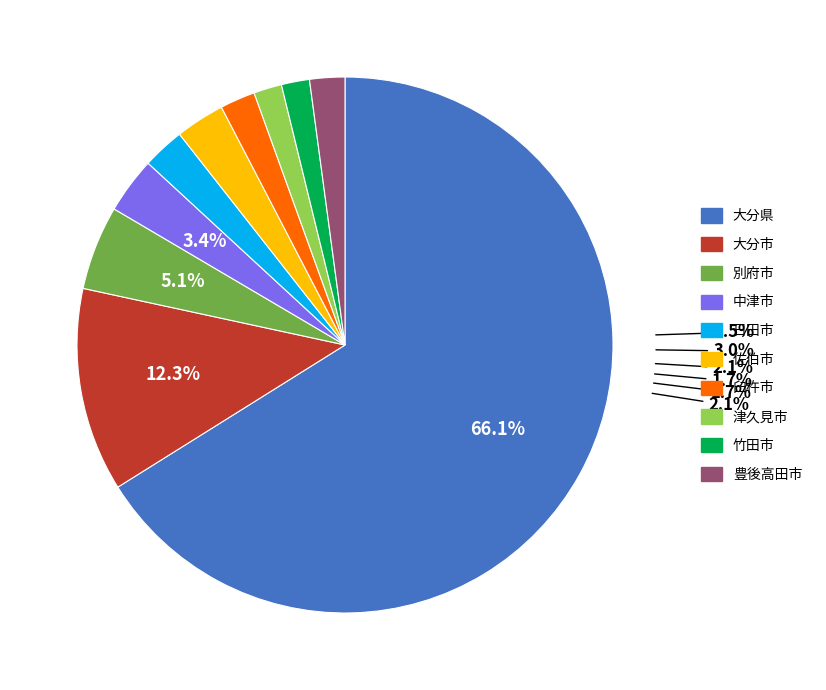

Combined, do 臼杵市 and 大分県 account for over 50%?

Yes